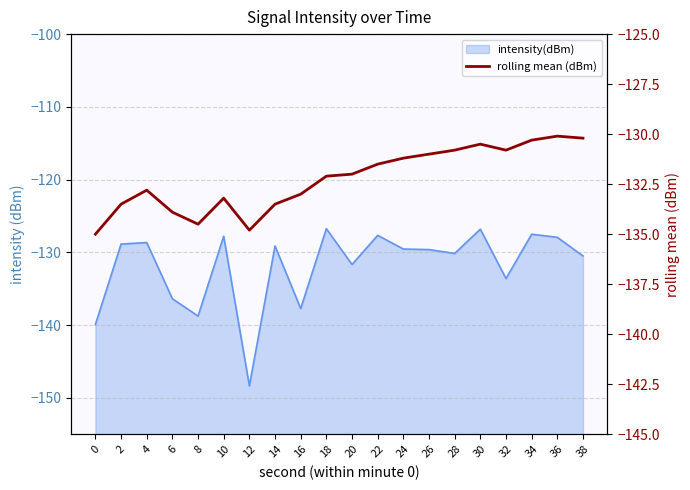

True or false: the data has more than 2 interior local peaks.

True